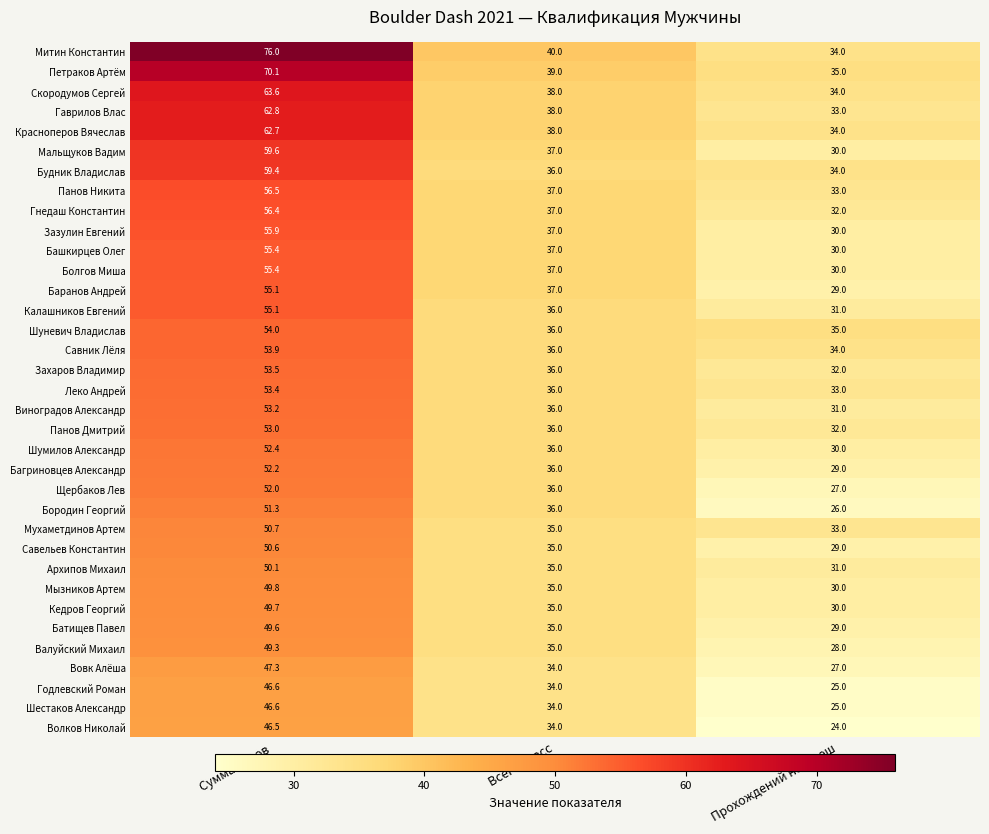

True or false: Шумилов Александр has a value of 52.4 at Сумма балов.

True